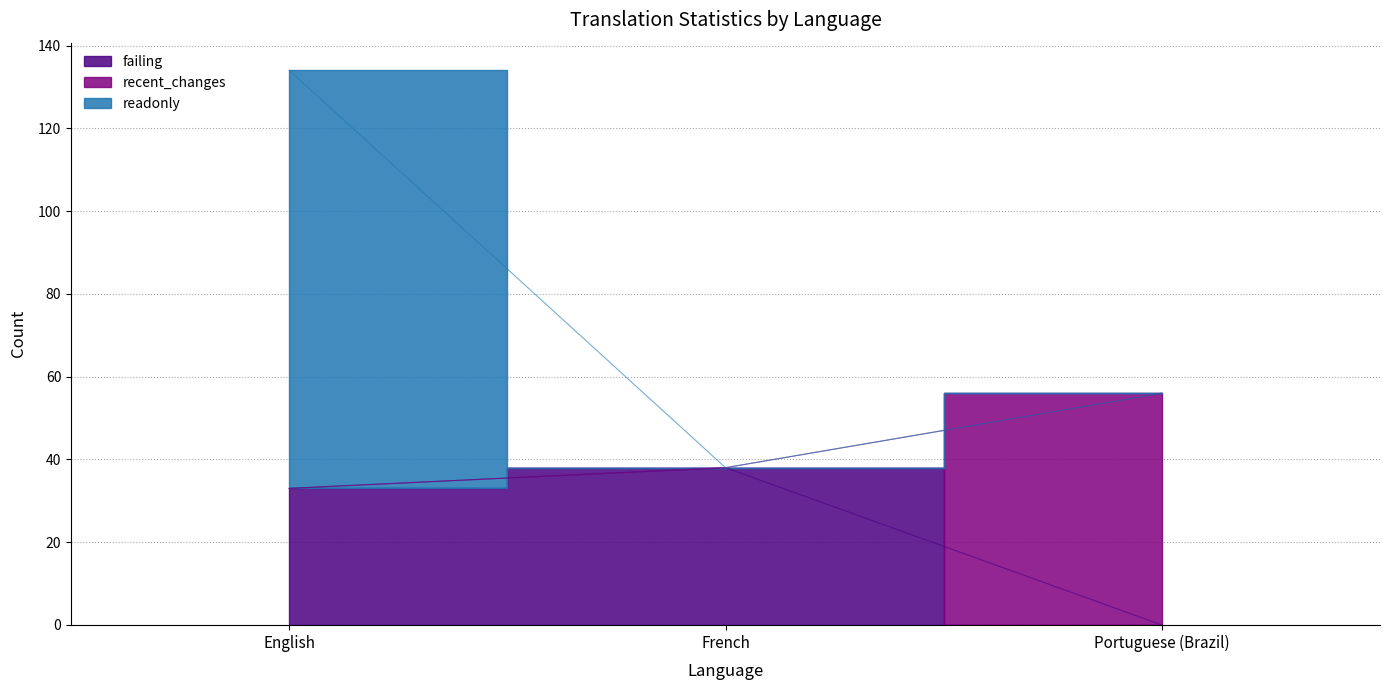

How many lines are shown in the chart?

2